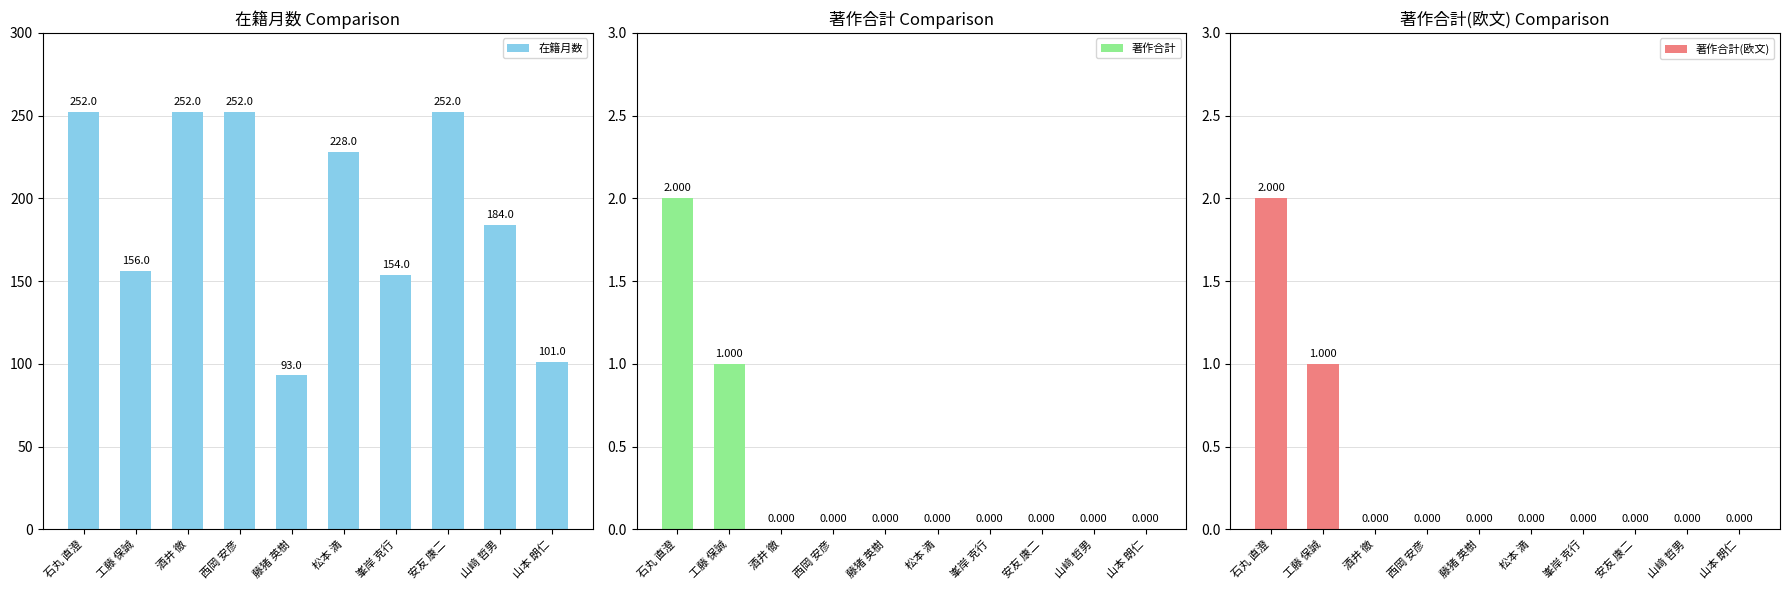

At which label is 在籍月数 closest to 172?

山﨑 哲男